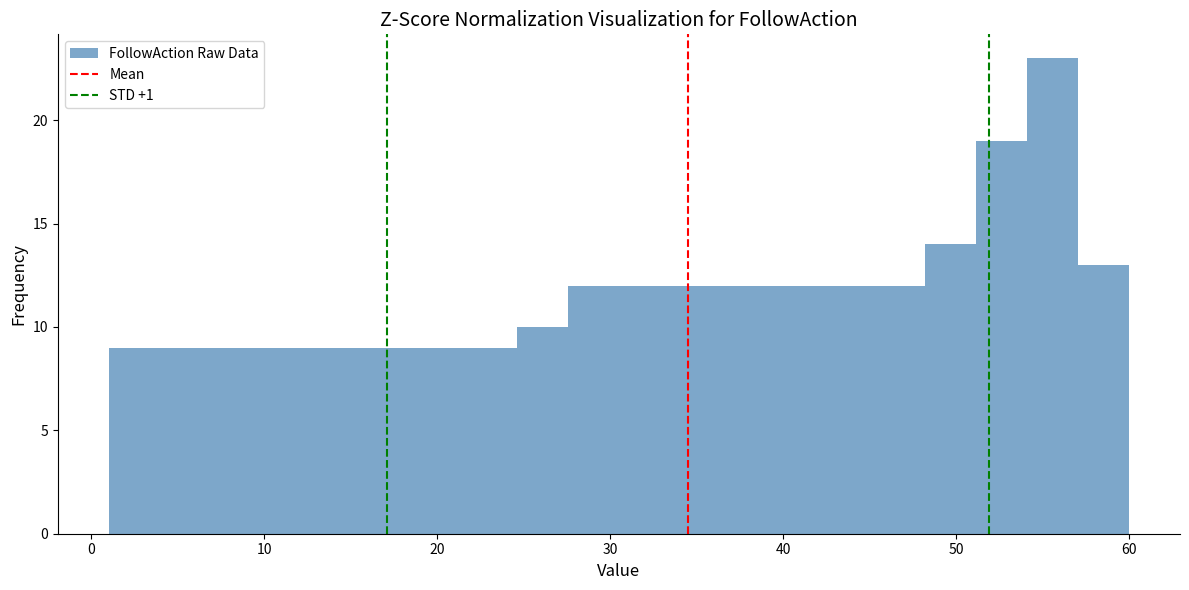

Around what value on the x-axis is the tallest bar? Give the approximate position of its centre, as read against the axis.

56